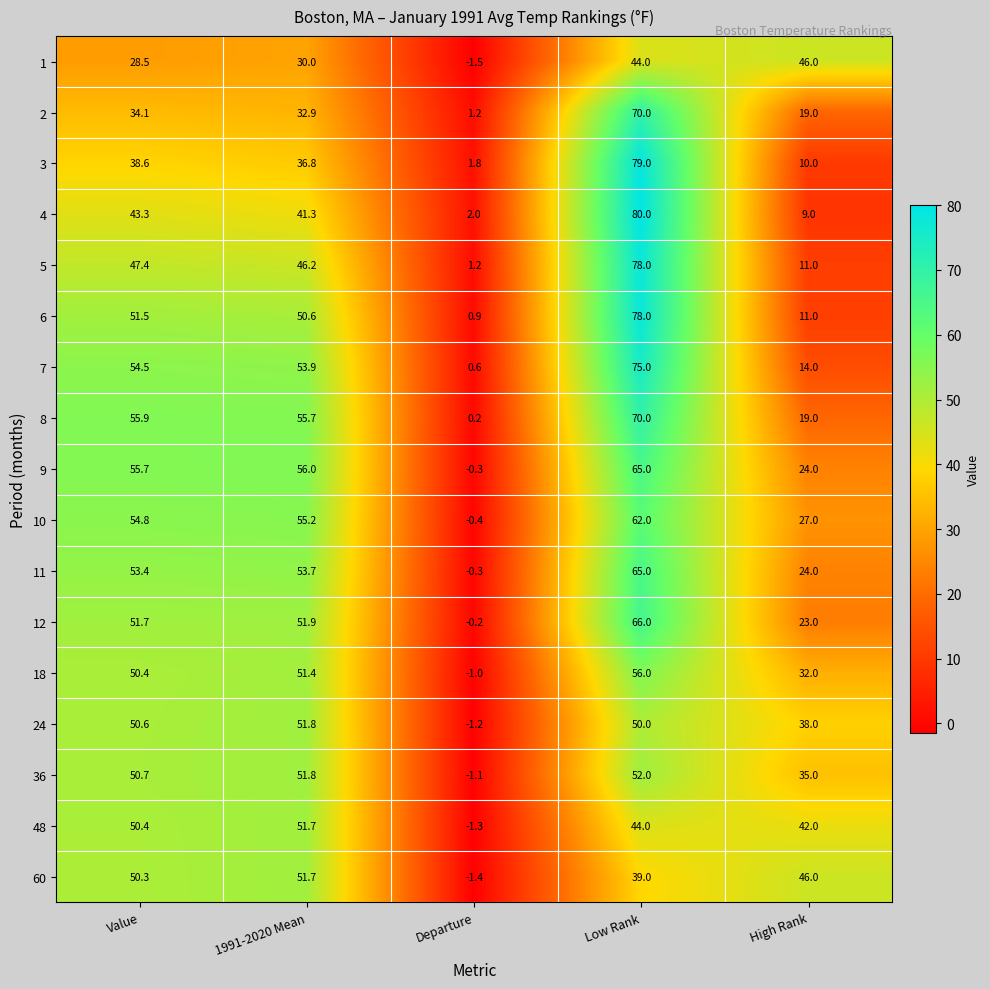

At which label is 8 closest to 35?

High Rank